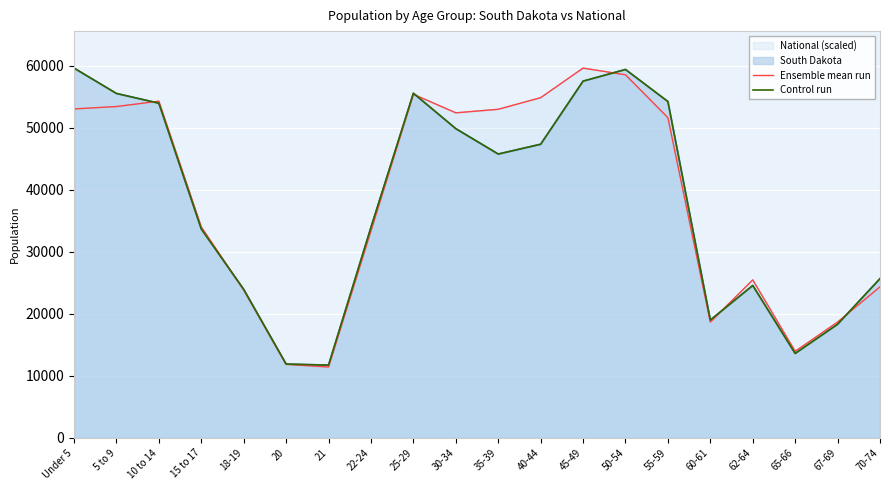

At how many categories does at least one series exceed 39542?

10